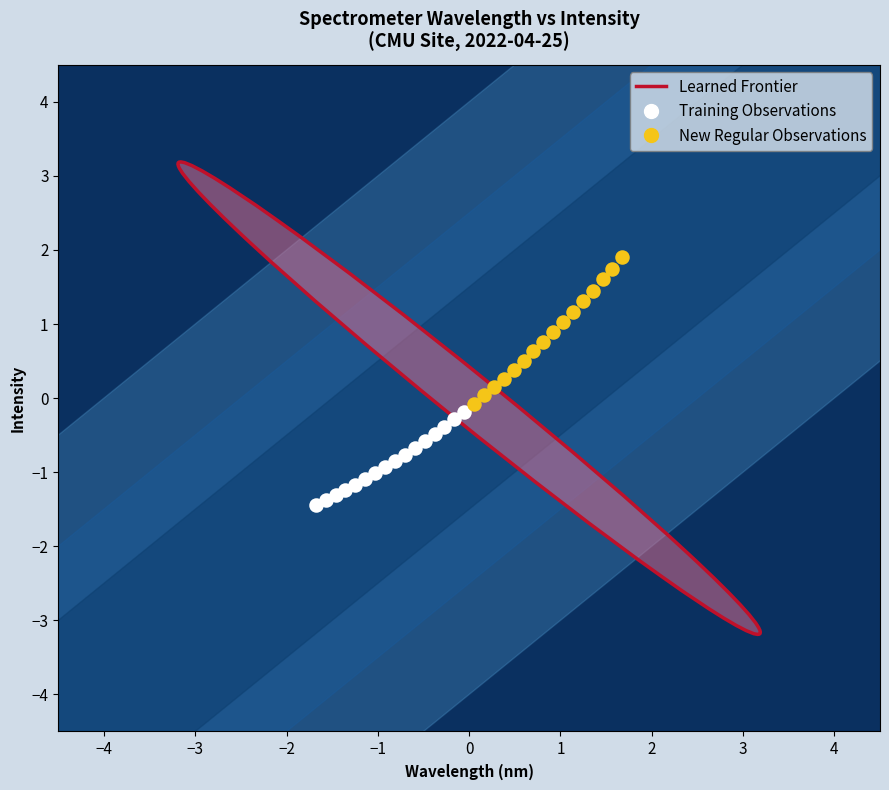

Which series has the largest Y range (max minus min)?

New Regular Observations